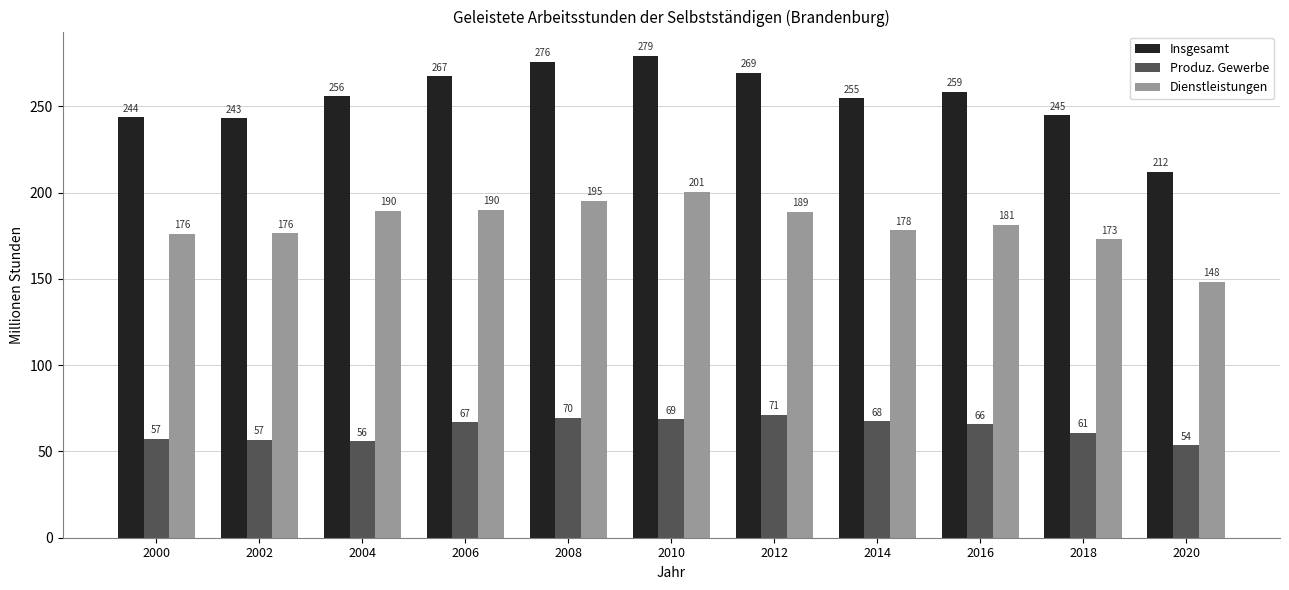

What is the sum of all Dienstleistungen values?

1997.0